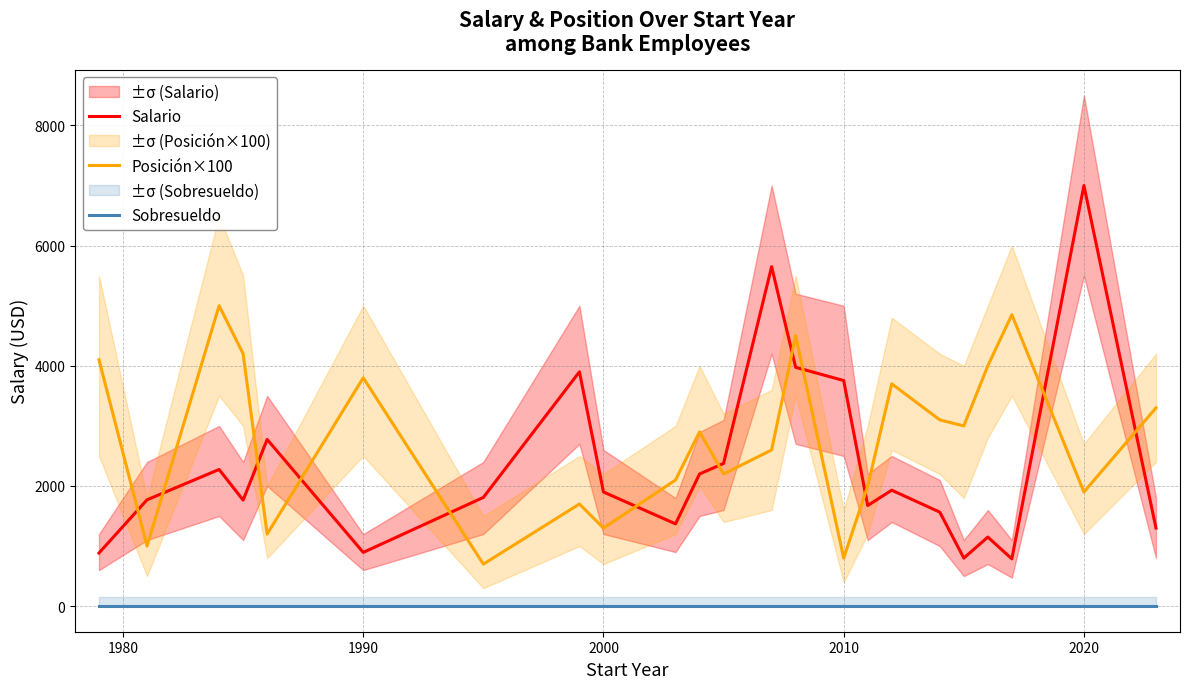

Reading left to right, transcribe all the data shown in this chart.

Salario: 885.0	1770.0	2275.0	1765.0	2775.0	895.0	1810.0	3900.0	1900.0	1370.0	2200.0	2375.0	5650.0	3975.0	3755.0	1675.0	1930.0	1565.0	800.0	1150.0	787.5	7000.0	1300.0
Posición×100: 4100.0	1000.0	5000.0	4200.0	1200.0	3800.0	700.0	1700.0	1300.0	2100.0	2900.0	2200.0	2600.0	4500.0	800.0	2000.0	3700.0	3100.0	3000.0	4000.0	4850.0	1900.0	3300.0
Sobresueldo: 0.0	0.0	0.0	0.0	0.0	0.0	0.0	0.0	0.0	0.0	0.0	0.0	0.0	0.0	0.0	0.0	0.0	0.0	0.0	0.0	0.0	0.0	0.0